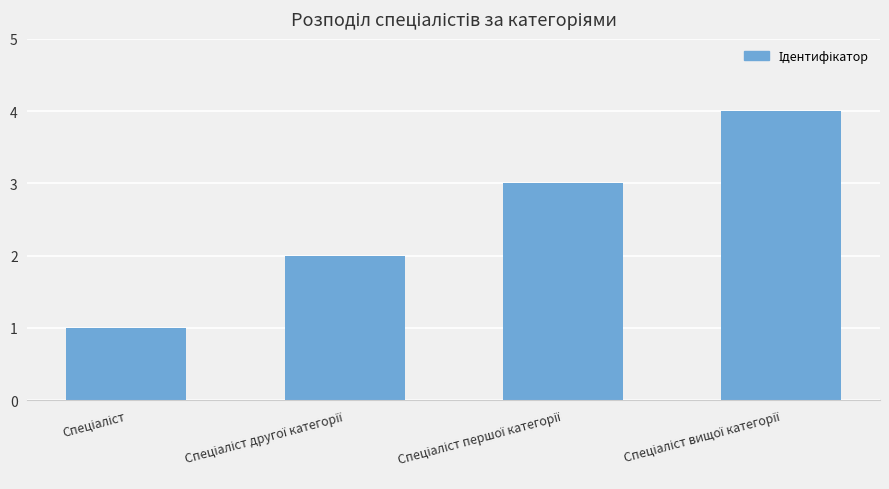

What is the minimum value shown in the chart?

1